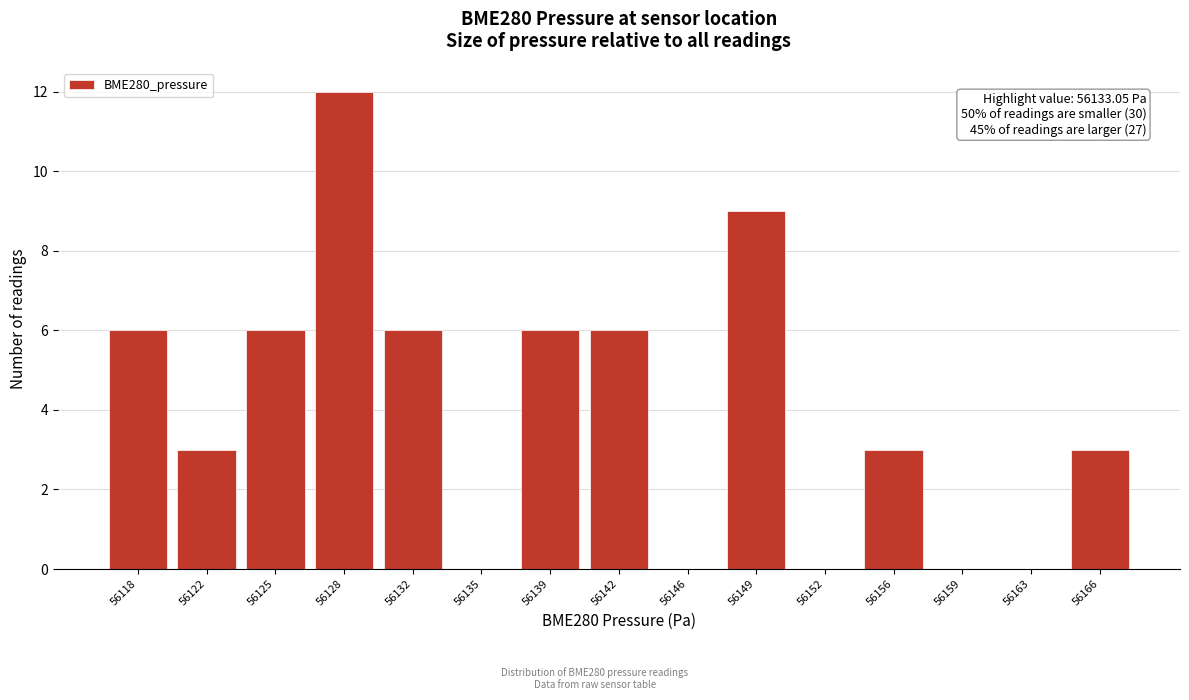

Reading left to right, transcribe all the data shown in this chart.

56118=6	56122=3	56125=6	56128=12	56132=6	56135=0	56139=6	56142=6	56146=0	56149=9	56152=0	56156=3	56159=0	56163=0	56166=3